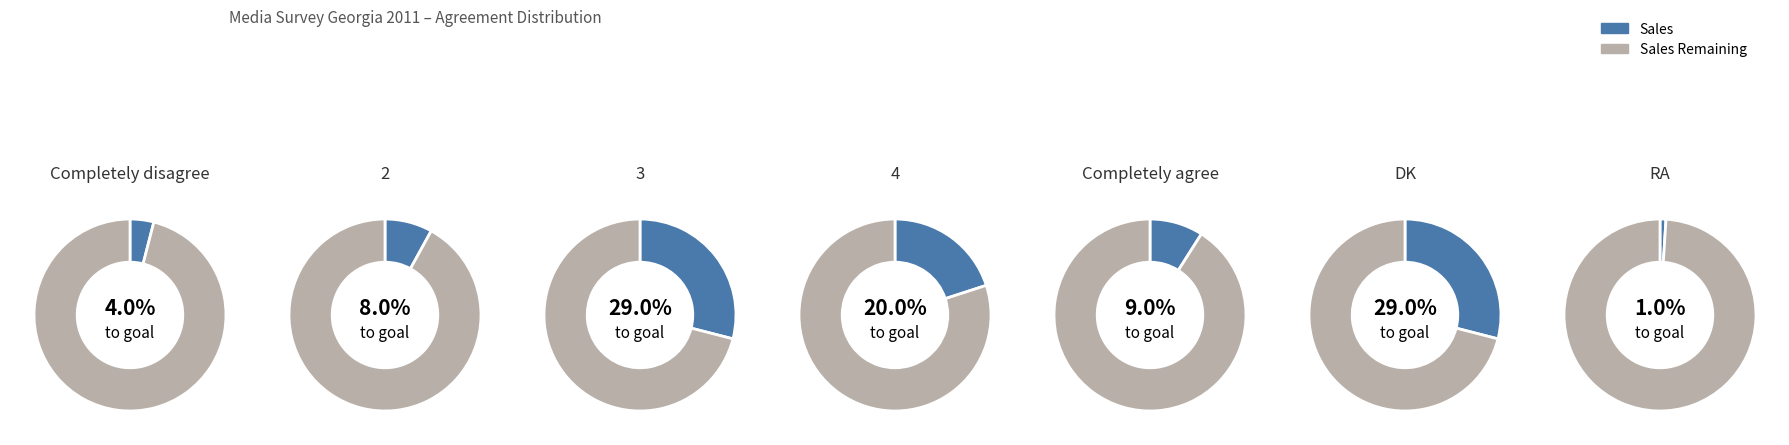

To the nearest percent, what is the average slice percentage?

14%